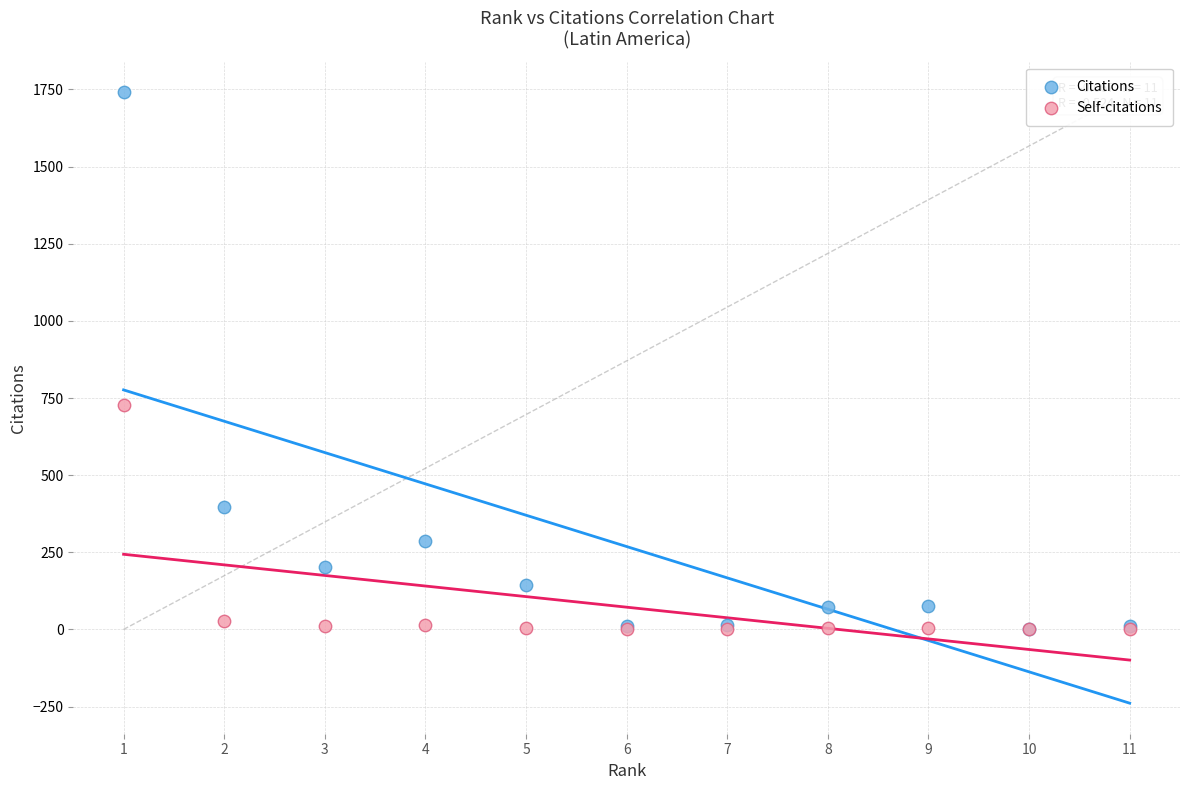

Which series has the widest spread of Y values?

Citations